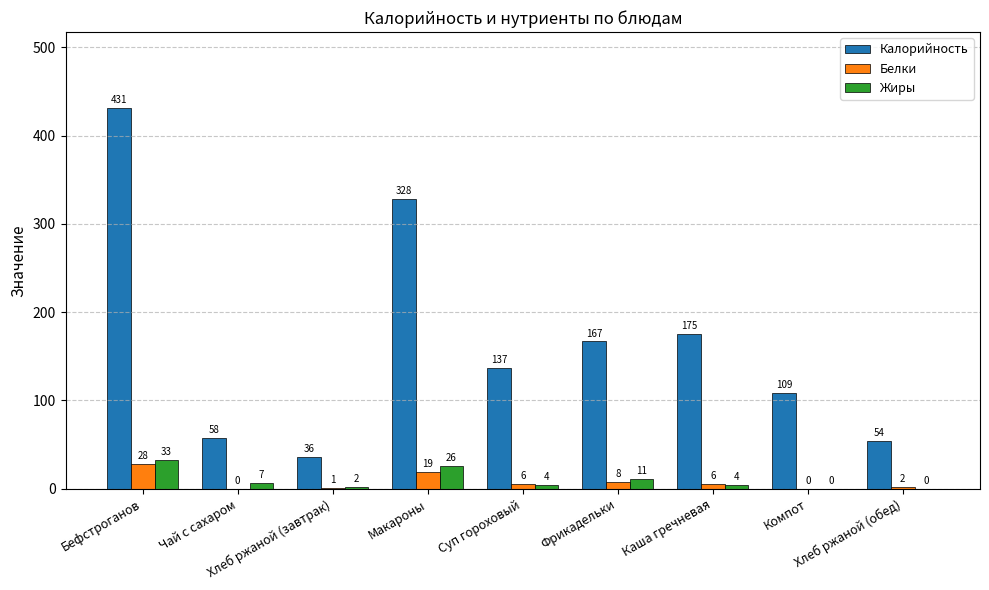

What is the greatest value displayed?

431